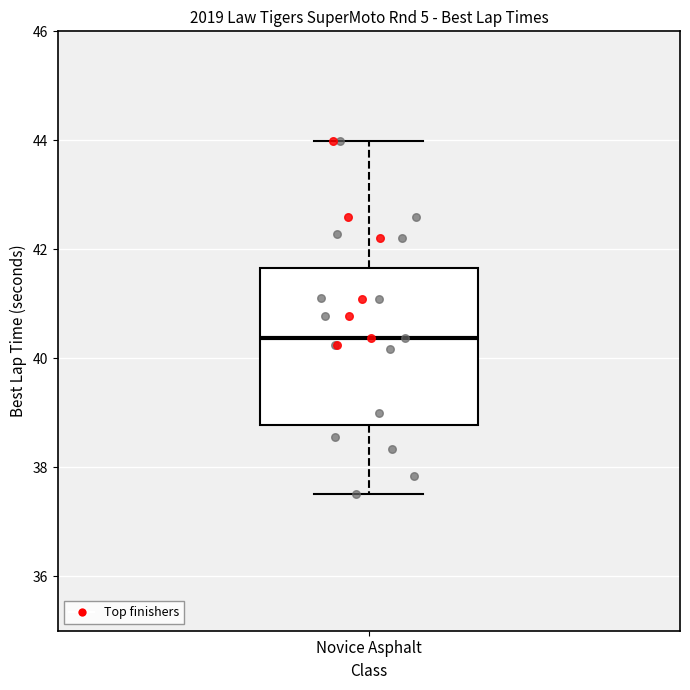

Transcribe this box plot: give where the median line is, the range the box spans, and where the two whiskers end, as read against the y-axis. The values are not printed on the chart, so give them approximately, as read against the axis.

median 40.4, box 38.8 to 41.6, whiskers 37.6 to 44.0